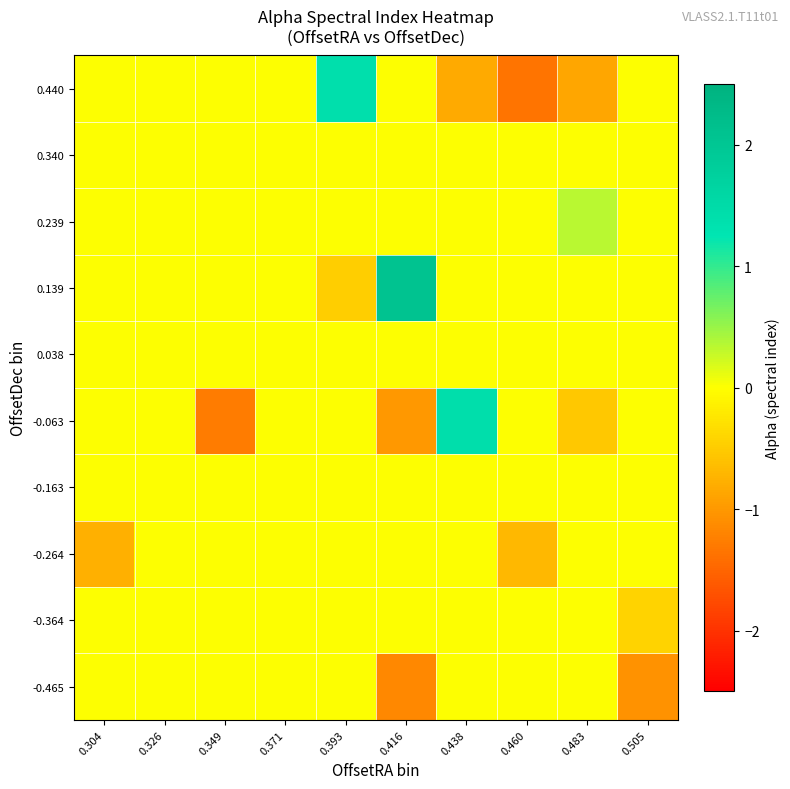

What is the maximum value shown in the chart?

2.1